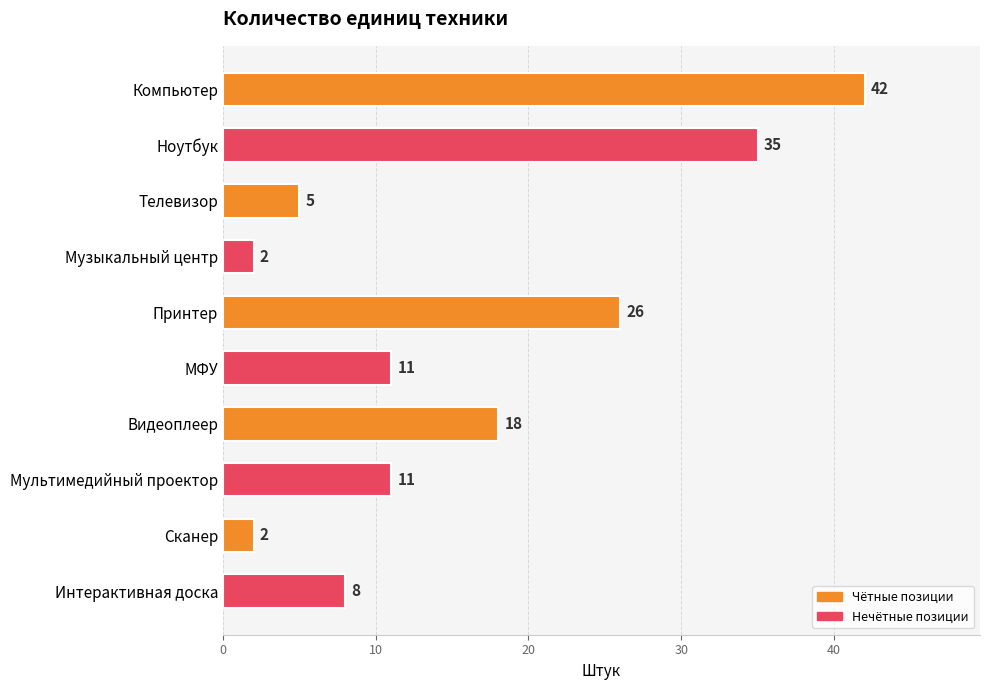

Which label corresponds to the largest value in the chart?

Компьютер